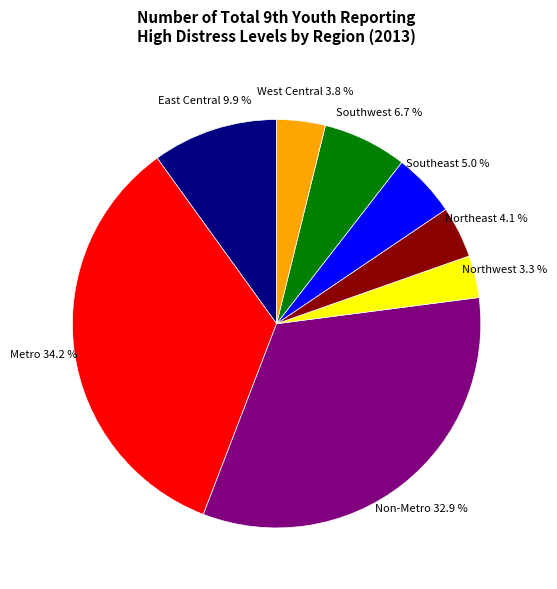

Is there a majority slice in this chart?

No